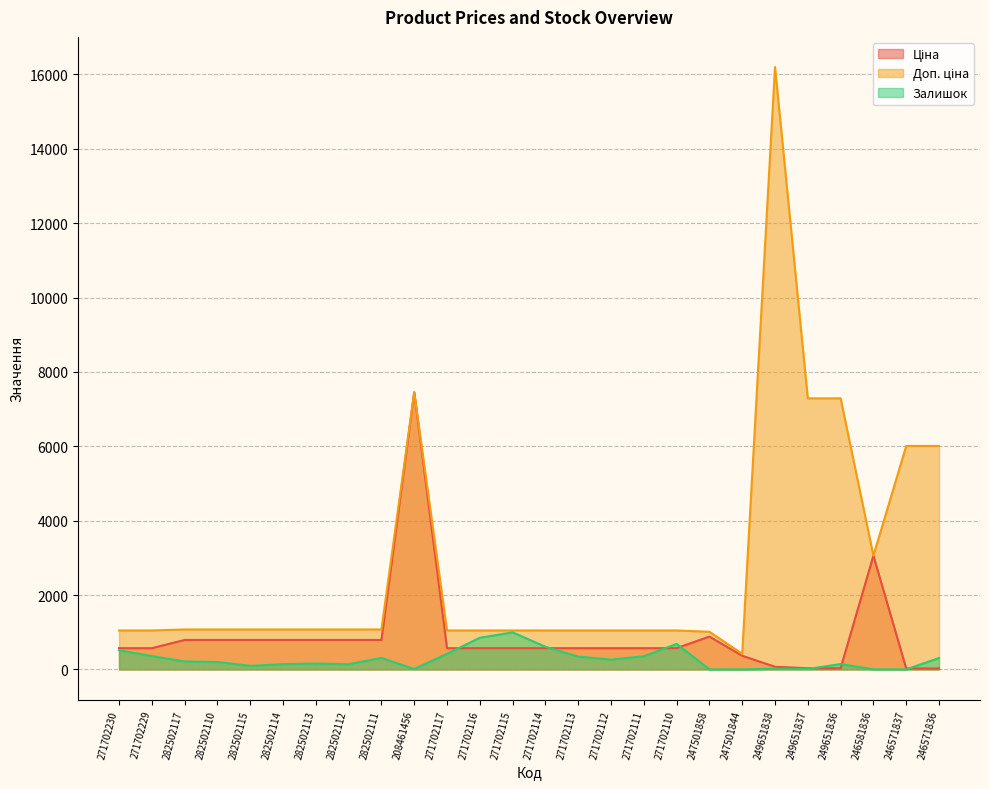

At how many categories does at least one series exceed 6803?

4